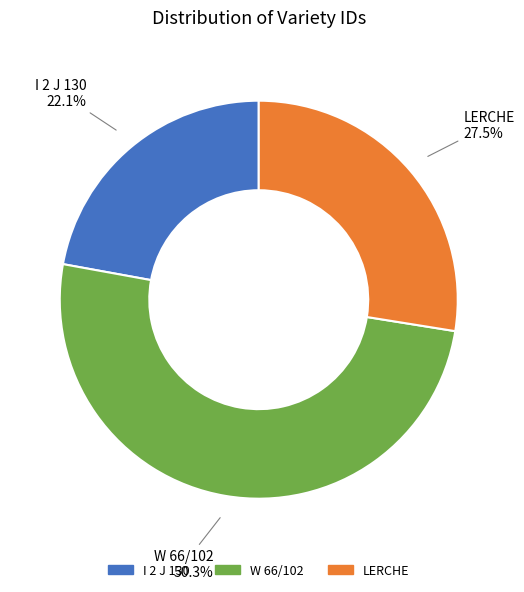

Which has a higher value, W 66/102 or I 2 J 130?

W 66/102